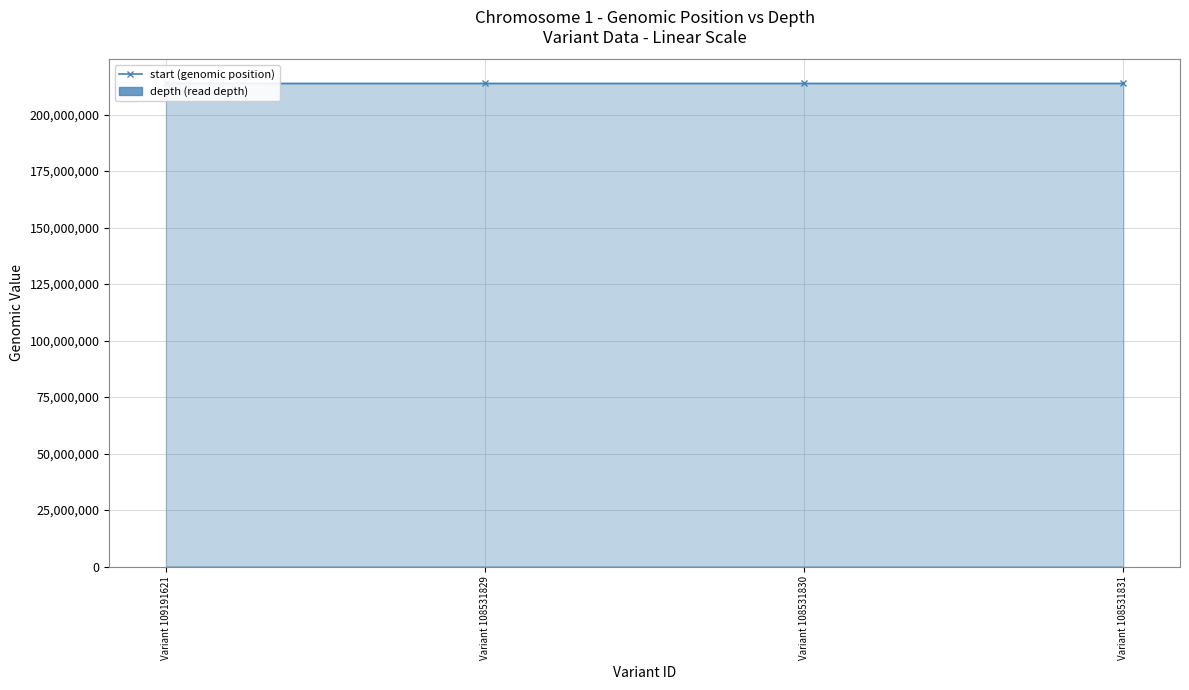

What is the value of the start bar at the 3rd from the left?

213751010